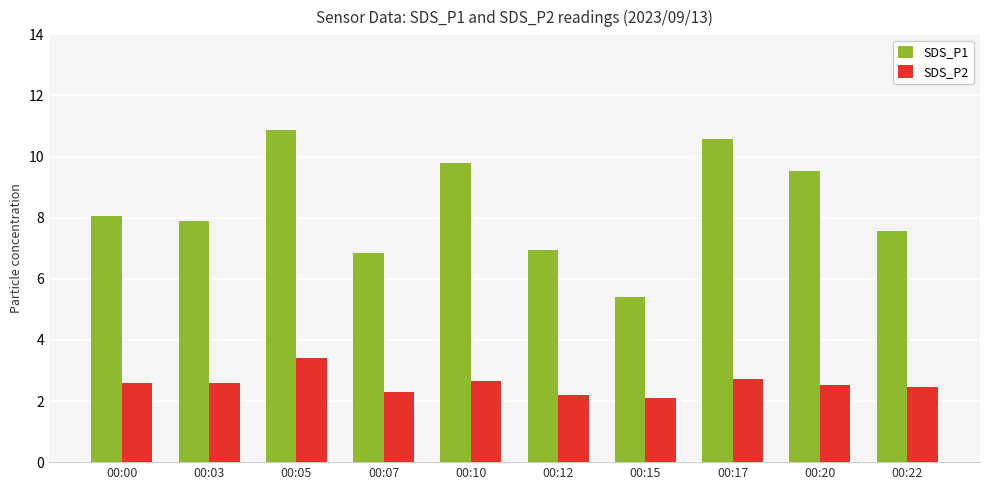

Rank the series by their maximum value, from lowest to highest.

SDS_P2, SDS_P1